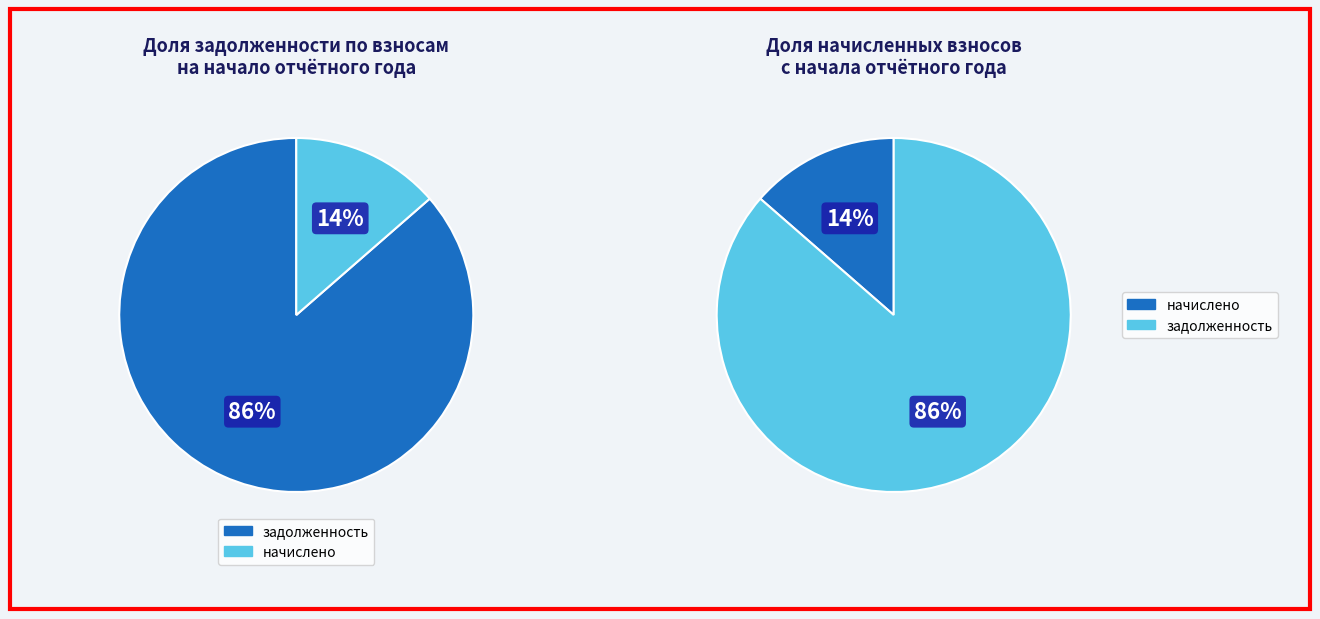

Which series has the largest range (max minus min)?

задолженность